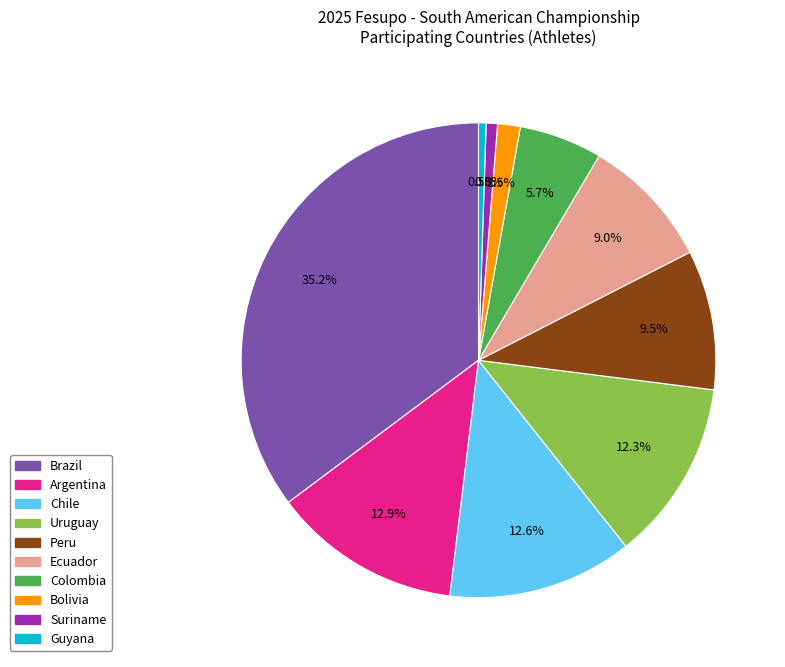

To the nearest percent, what portion does Suriname represent?

1%